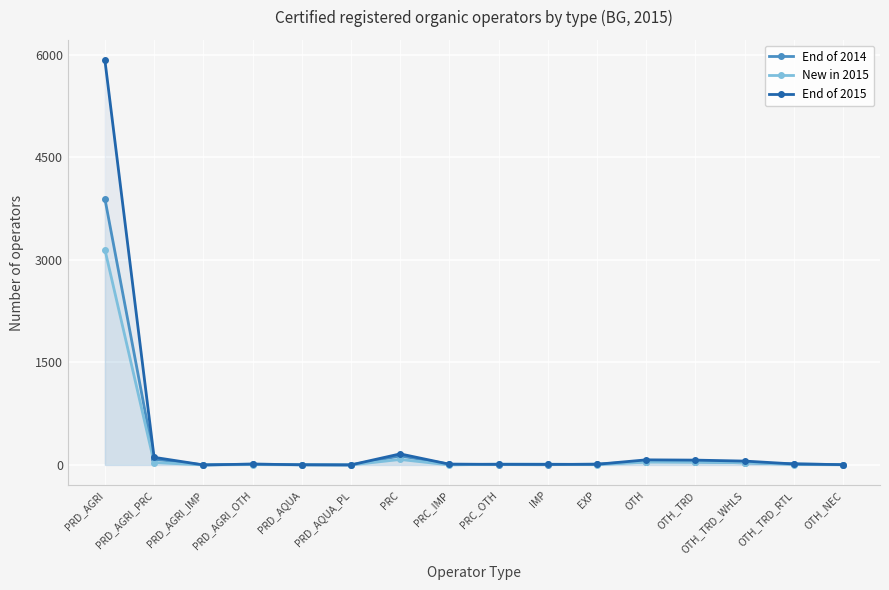

What is the label of the 7th point from the right?

IMP